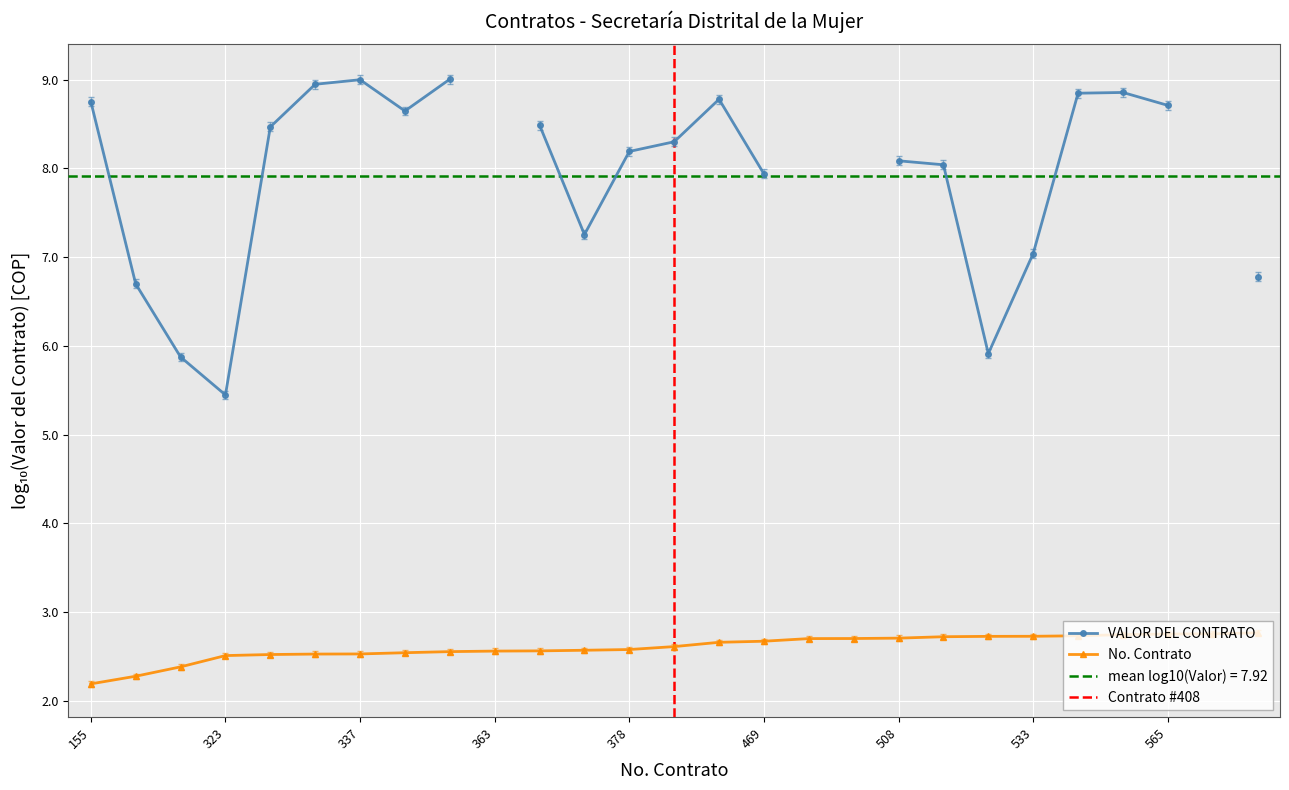

What is the change in value from 189 to 336?

+0.2